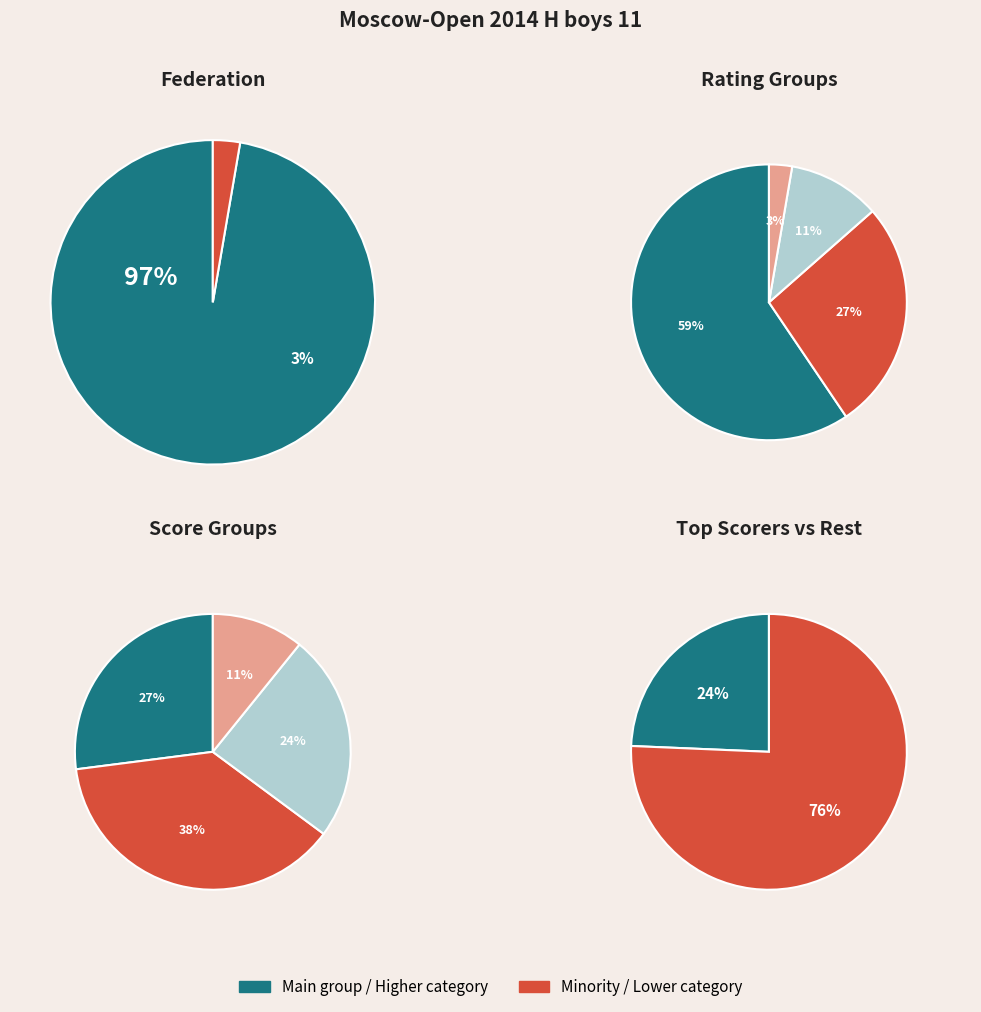

Rank the categories by value from highest to lowest.

RUS, Other